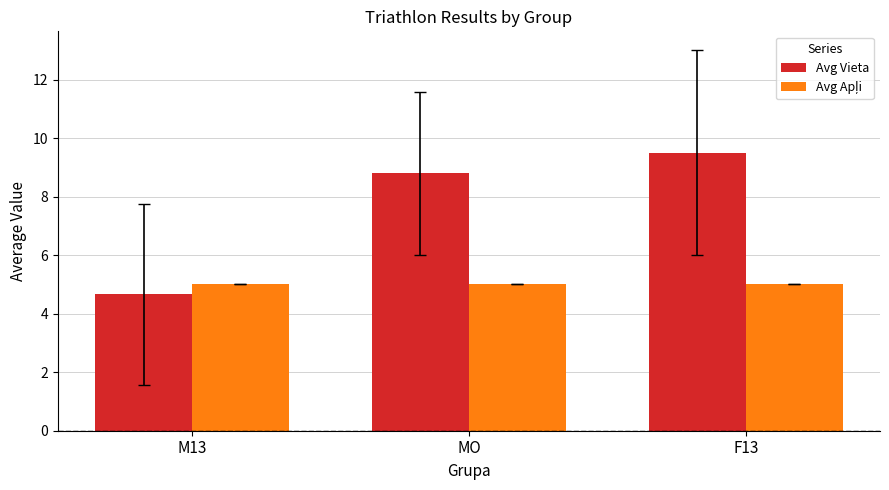

At which label does Avg Vieta first exceed 8?

MO